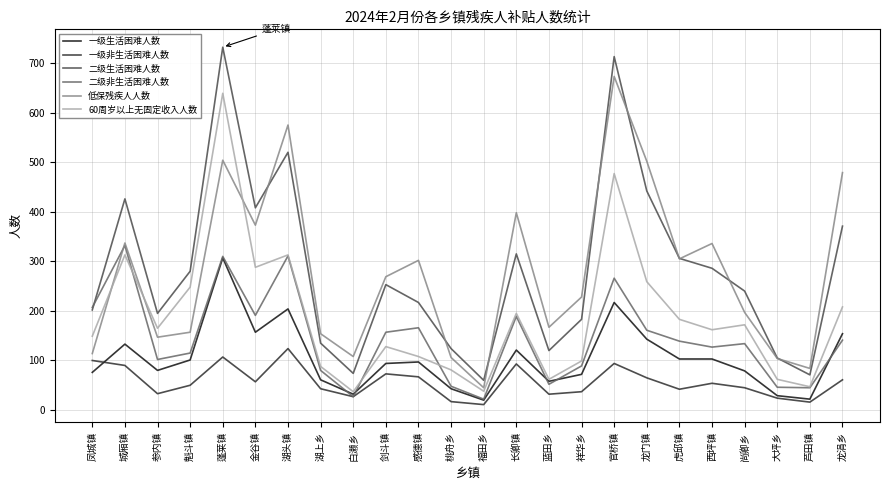

Which series has the widest spread of values?

二级生活困难人数